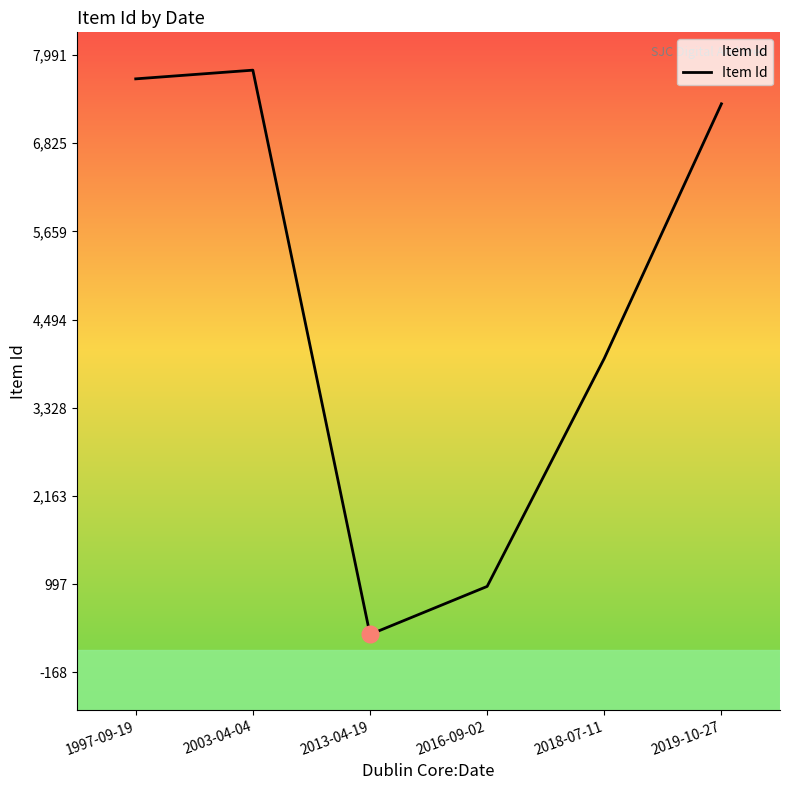

What is the average value?

4682